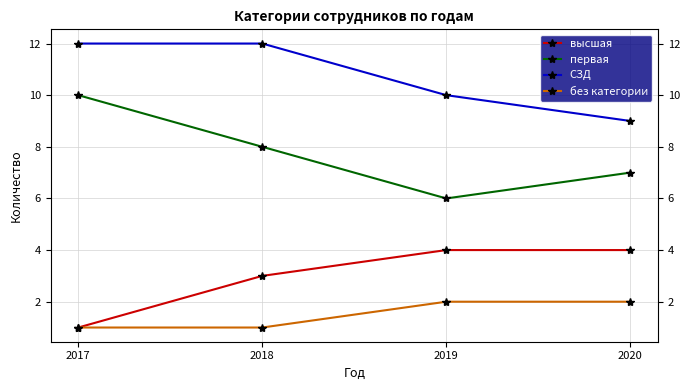

What are all the series names shown in the legend?

высшая, первая, СЗД, без категории